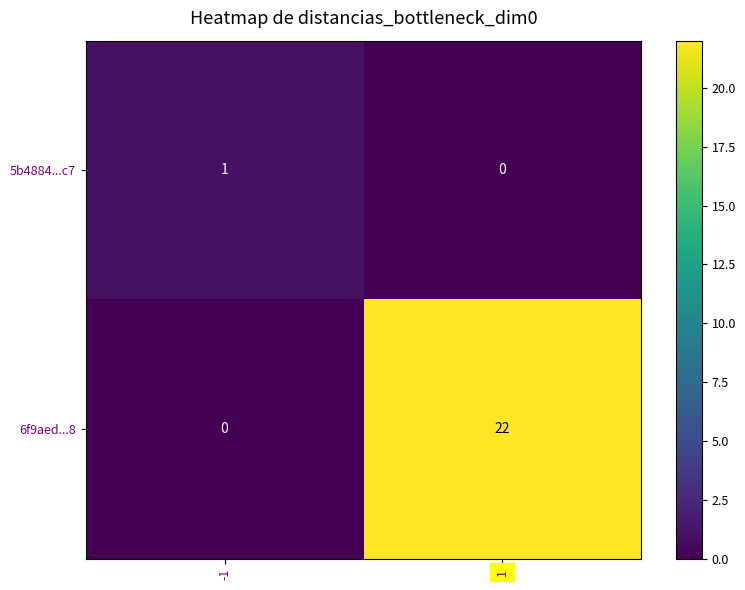

What is the greatest value displayed?

22